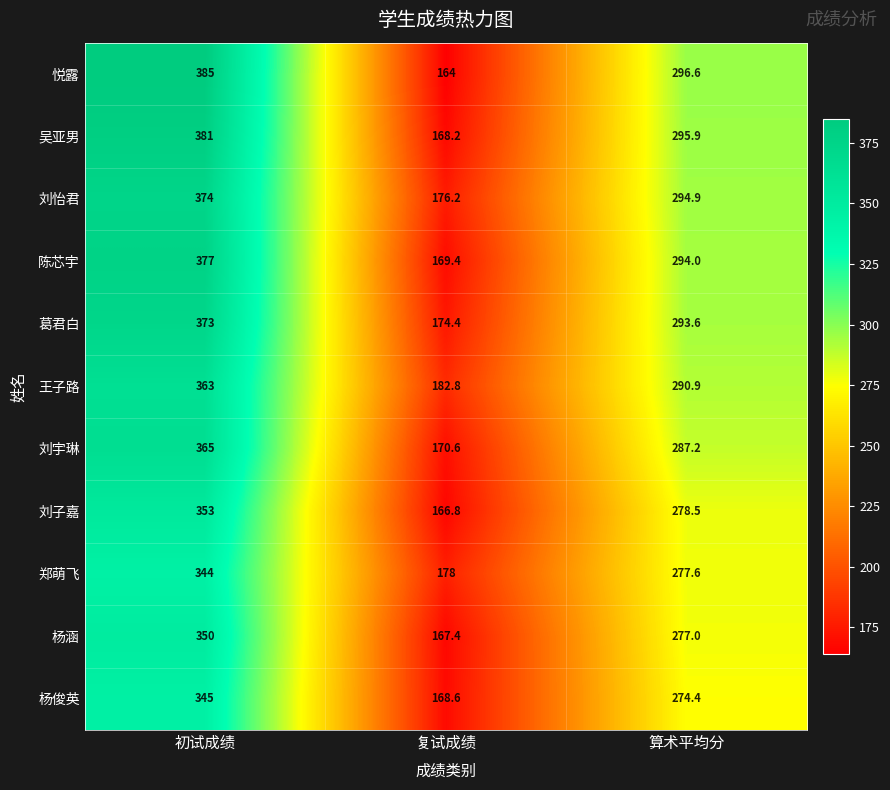

Which series has the widest spread of values?

悦露